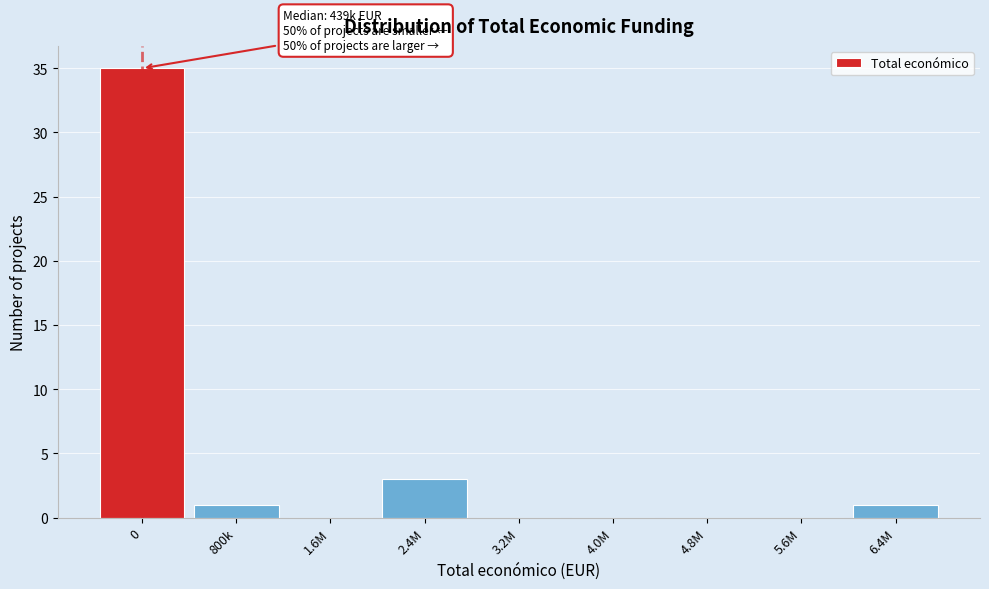

Reading right to left, what are all the values shown in this chart?

6.4M=1	5.6M=0	4.8M=0	4.0M=0	3.2M=0	2.4M=3	1.6M=0	800k=1	0=35